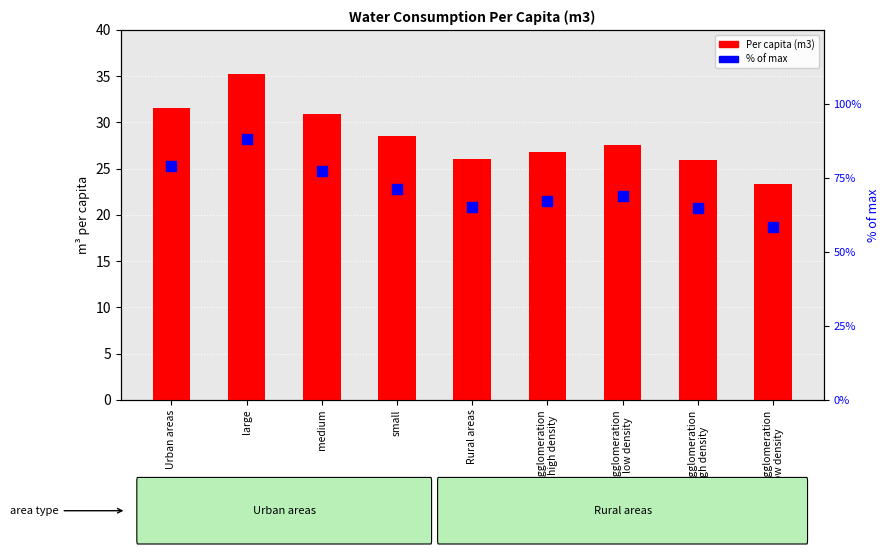

Is the value of % of max at agglomeration
low density greater than the value of Per capita (m3) at non-agglomeration
low density?

Yes